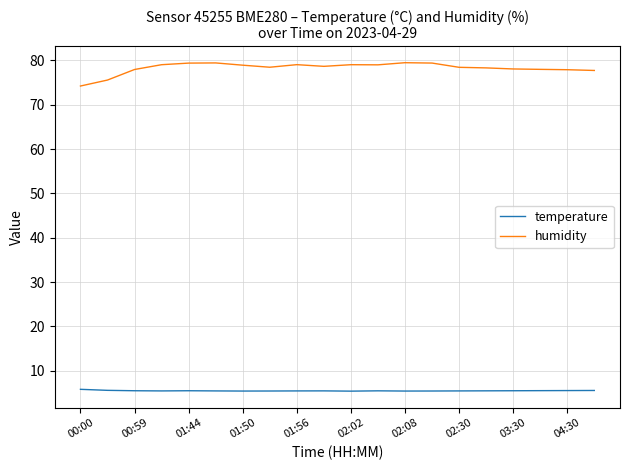

True or false: temperature and humidity cross at least once.

False